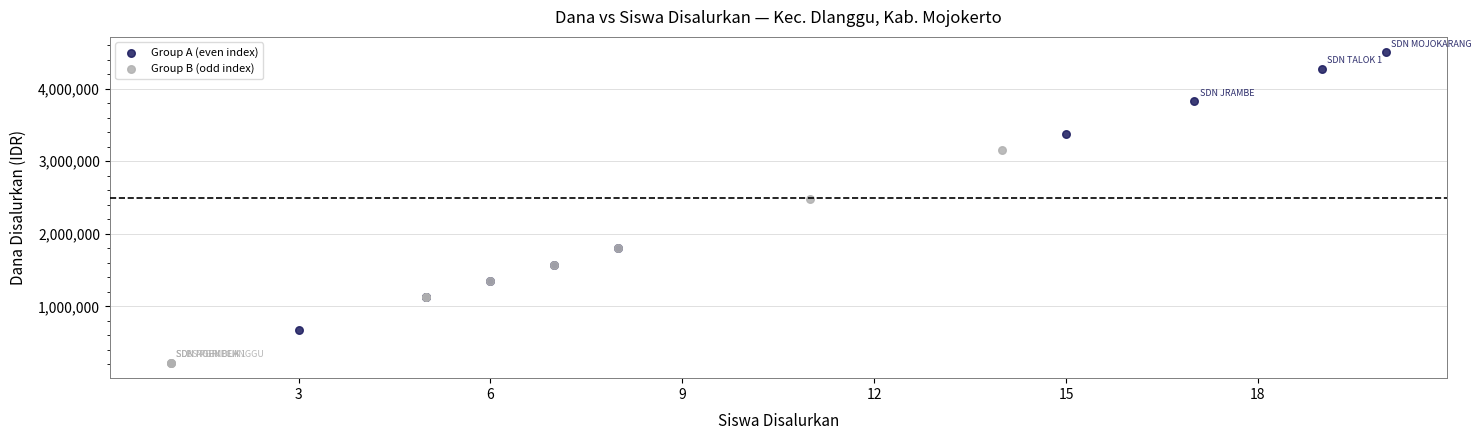

Which series has the largest Y range (max minus min)?

Group A (even index)